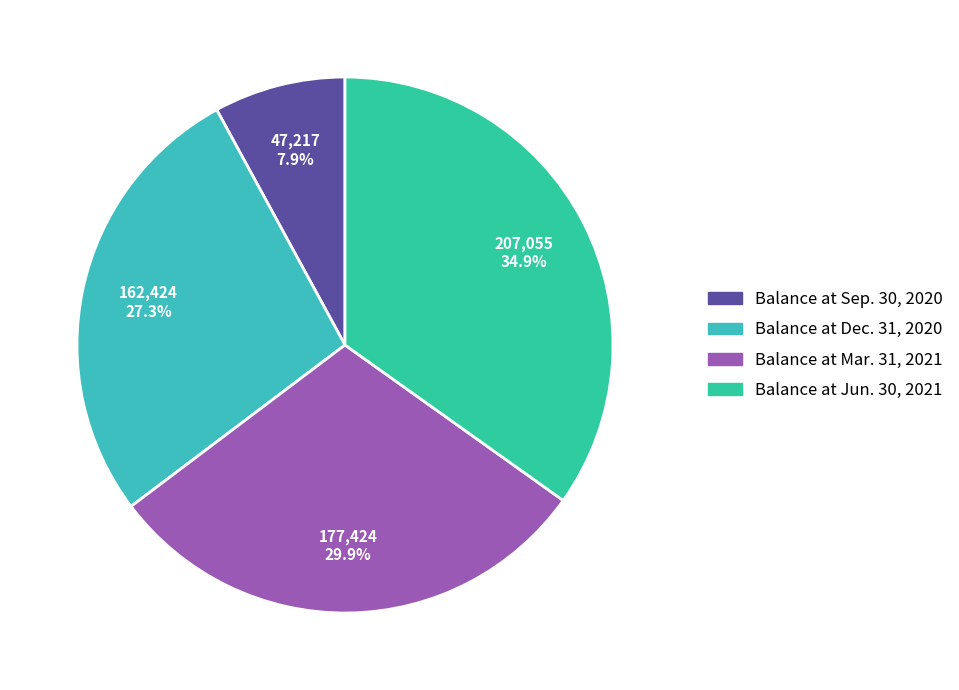

Which slice is the smallest?

Balance at Sep. 30, 2020